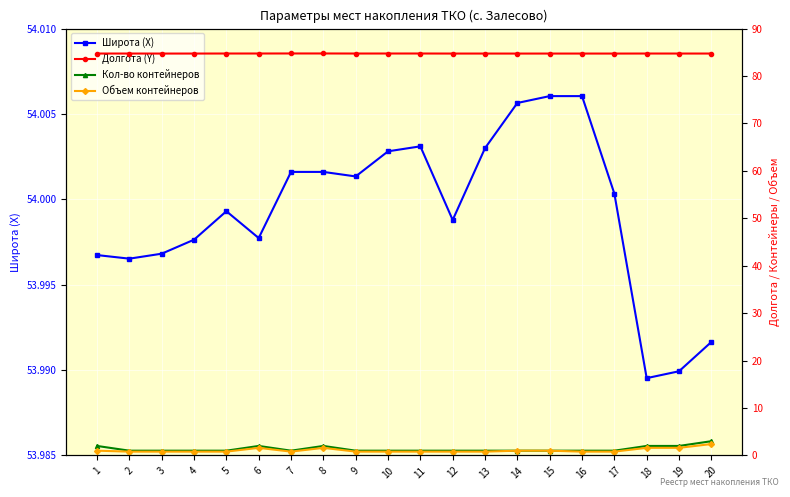

What is the spread (max minus min) of values at 14?

83.7